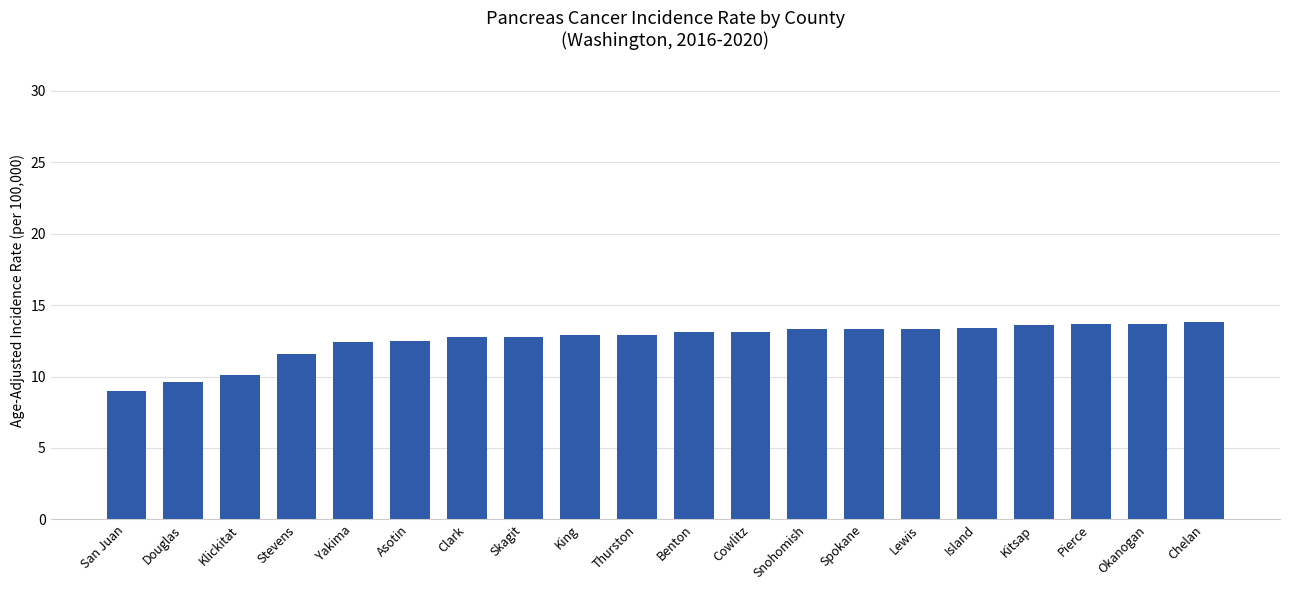

Count the number of categories in the chart.

20